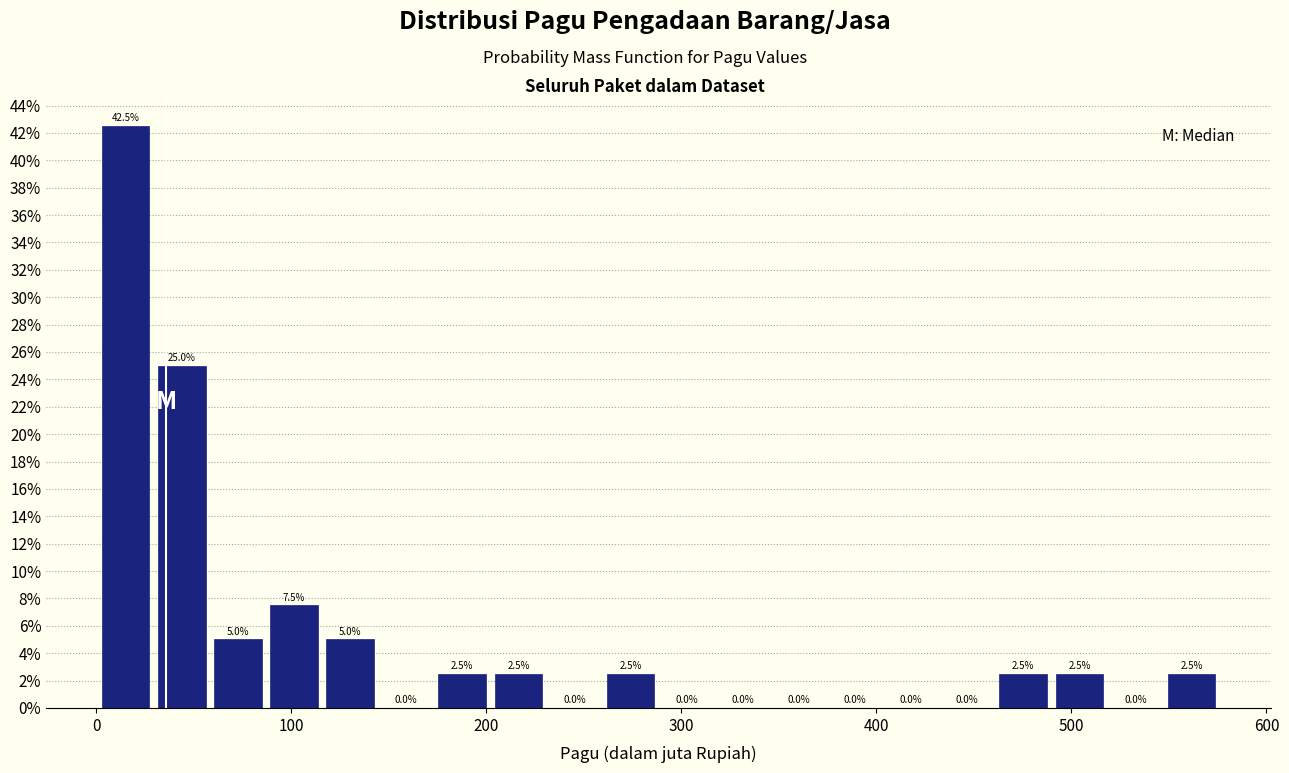

Read against the x-axis, roughly where is the centre of the tallest bar?

20